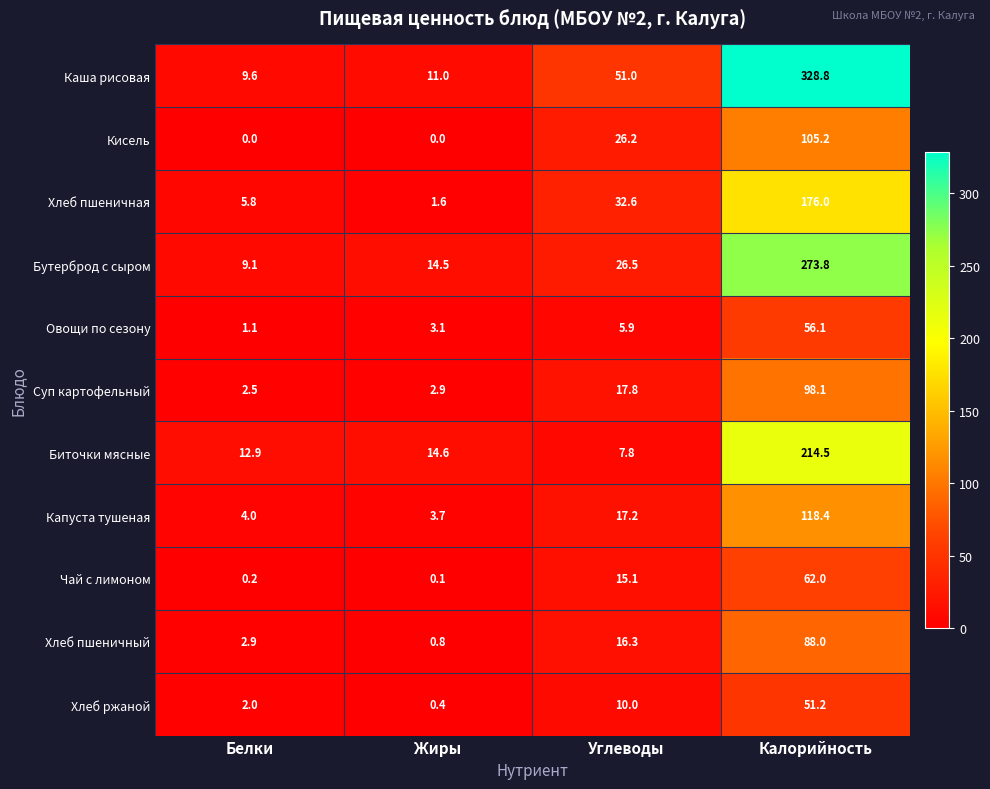

The Биточки мясные series shows 13.6 at Углеводы. True or false?

False